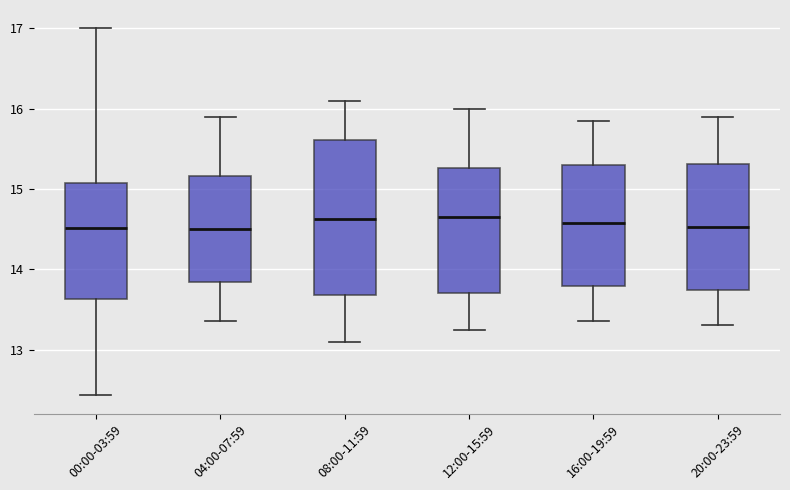

Where does the upper whisker of the box for 16:00-19:59 end on the y-axis? The values are not printed on the chart, so give them approximately, as read against the axis.

15.9